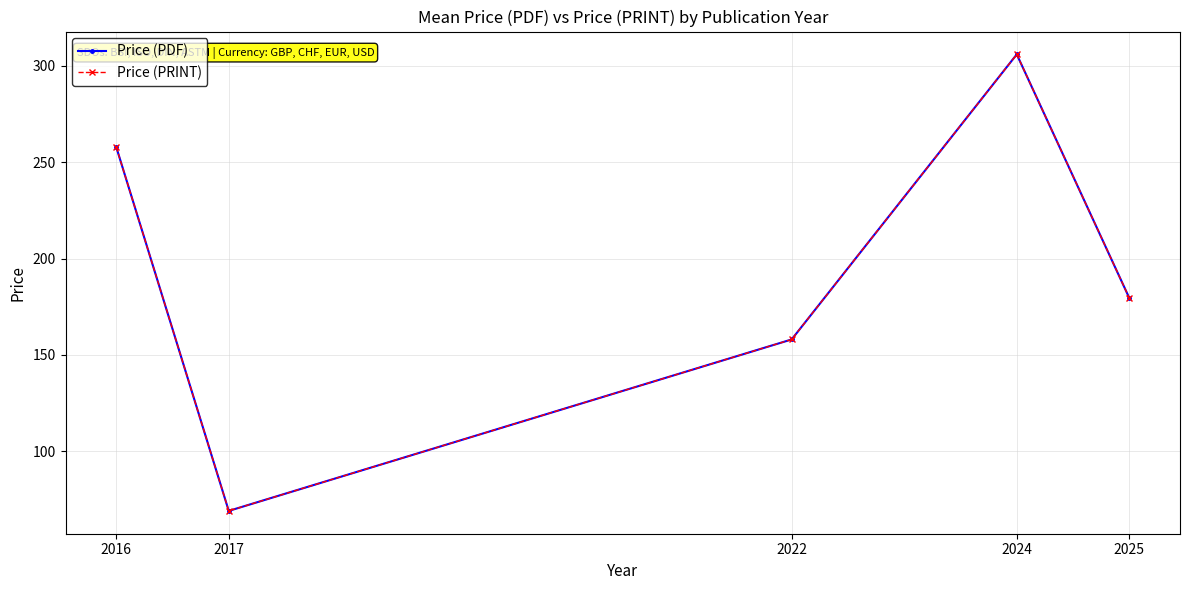

Does the chart display data point markers on the line(s)?

Yes